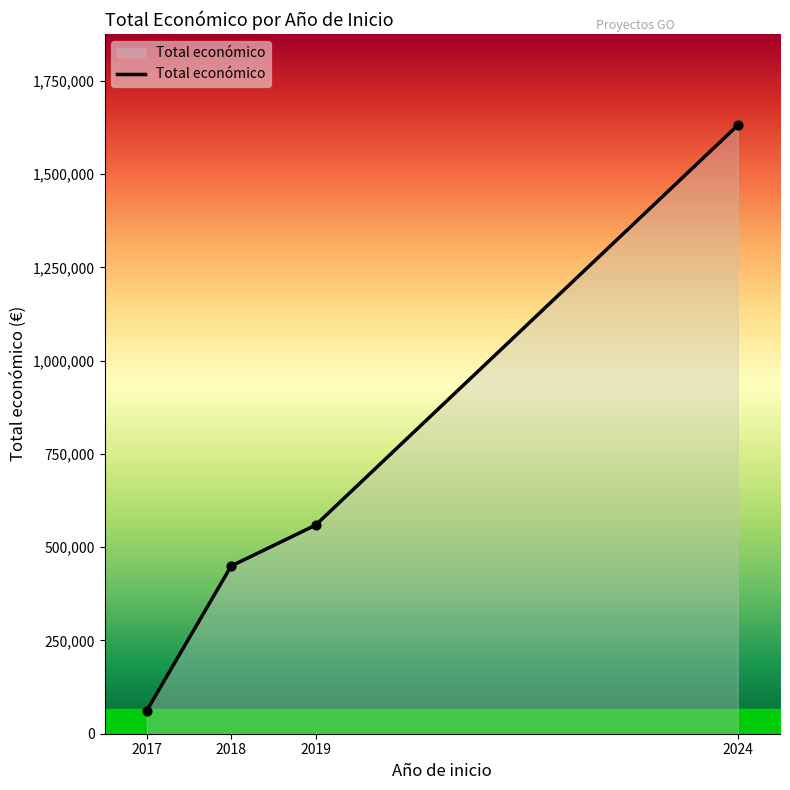

What is the change in value from 2018 to 2024?

+1181250